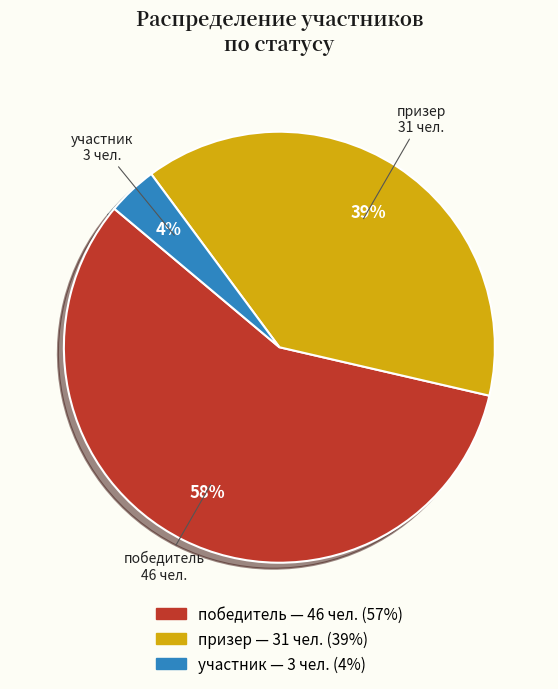

Is there any slice that represents more than half of the pie?

Yes